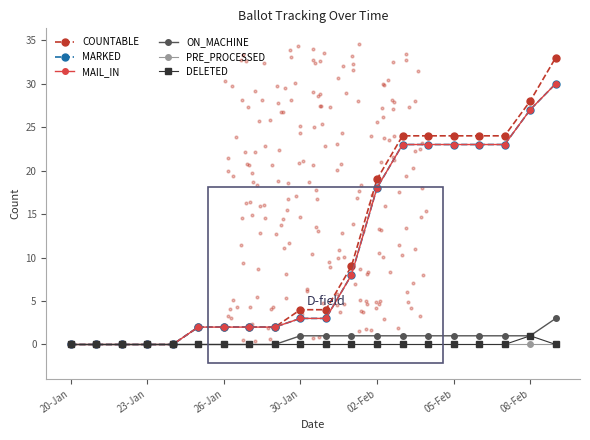

Which series reaches the maximum Y coordinate?

COUNTABLE